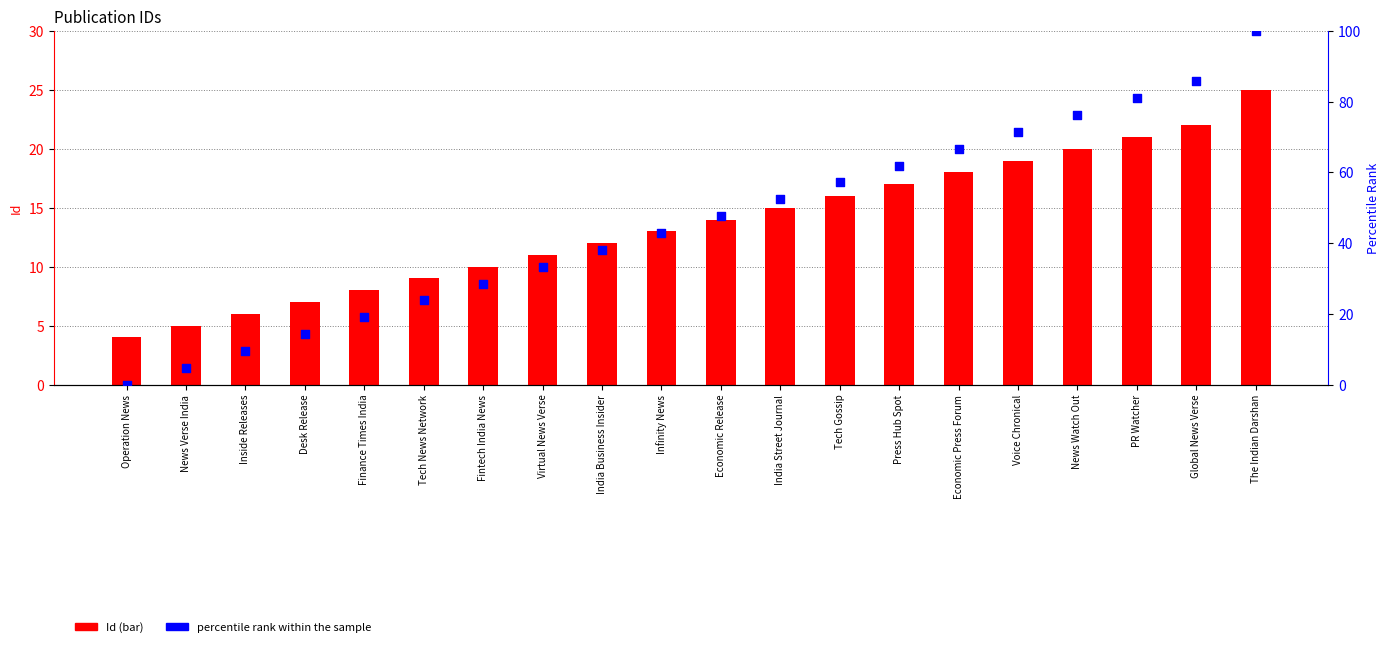

What is the total value across all series at Fintech India News?

38.6